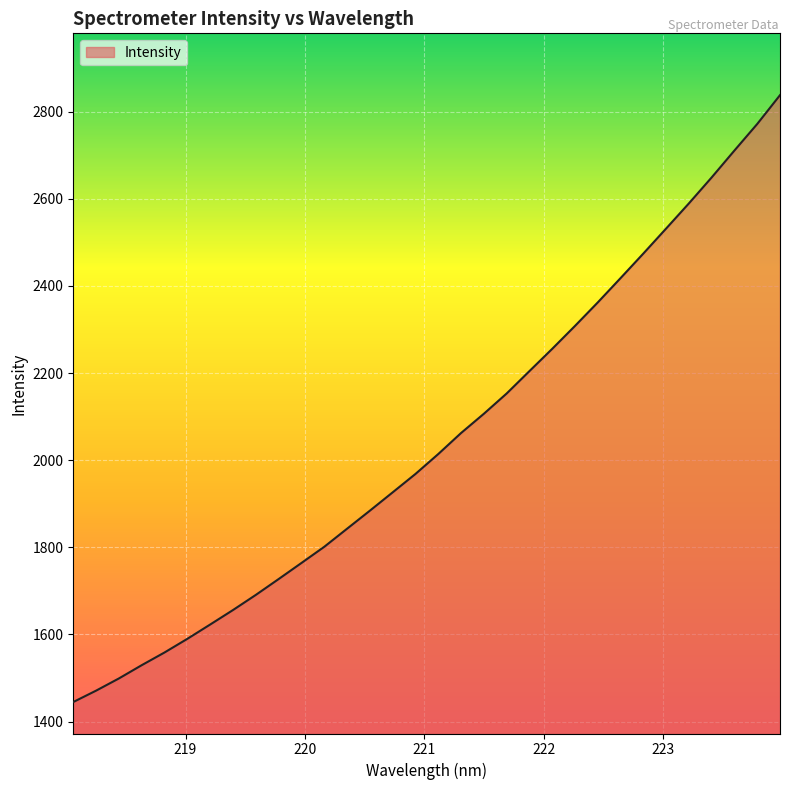

Does the chart display data point markers on the line(s)?

No